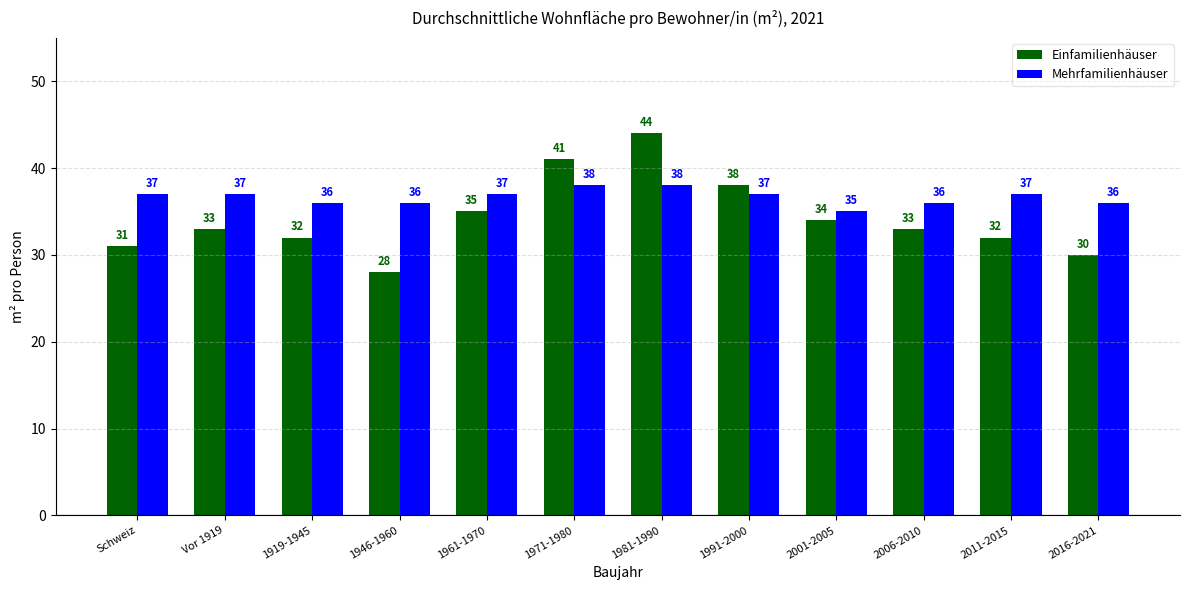

What position from the right is Vor 1919?

11